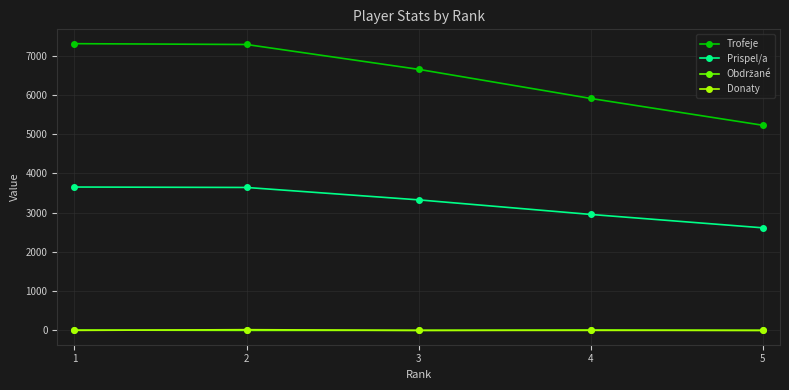

Which series has the largest range (max minus min)?

Trofeje